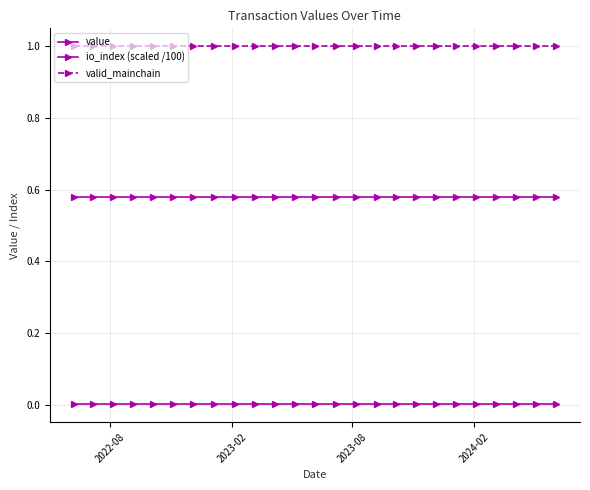

Does the chart have visible grid lines?

Yes